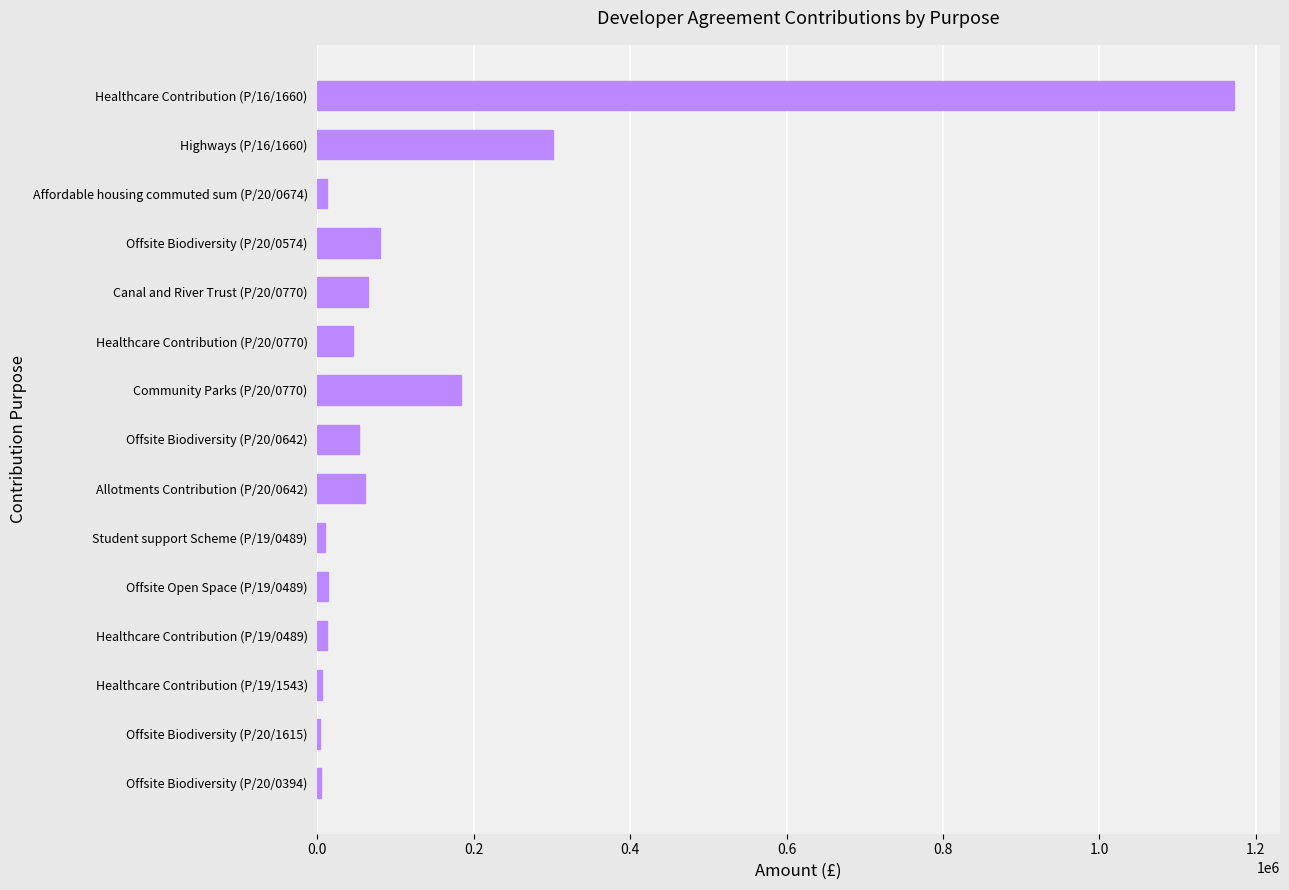

Which label corresponds to the largest value in the chart?

Healthcare Contribution (P/16/1660)